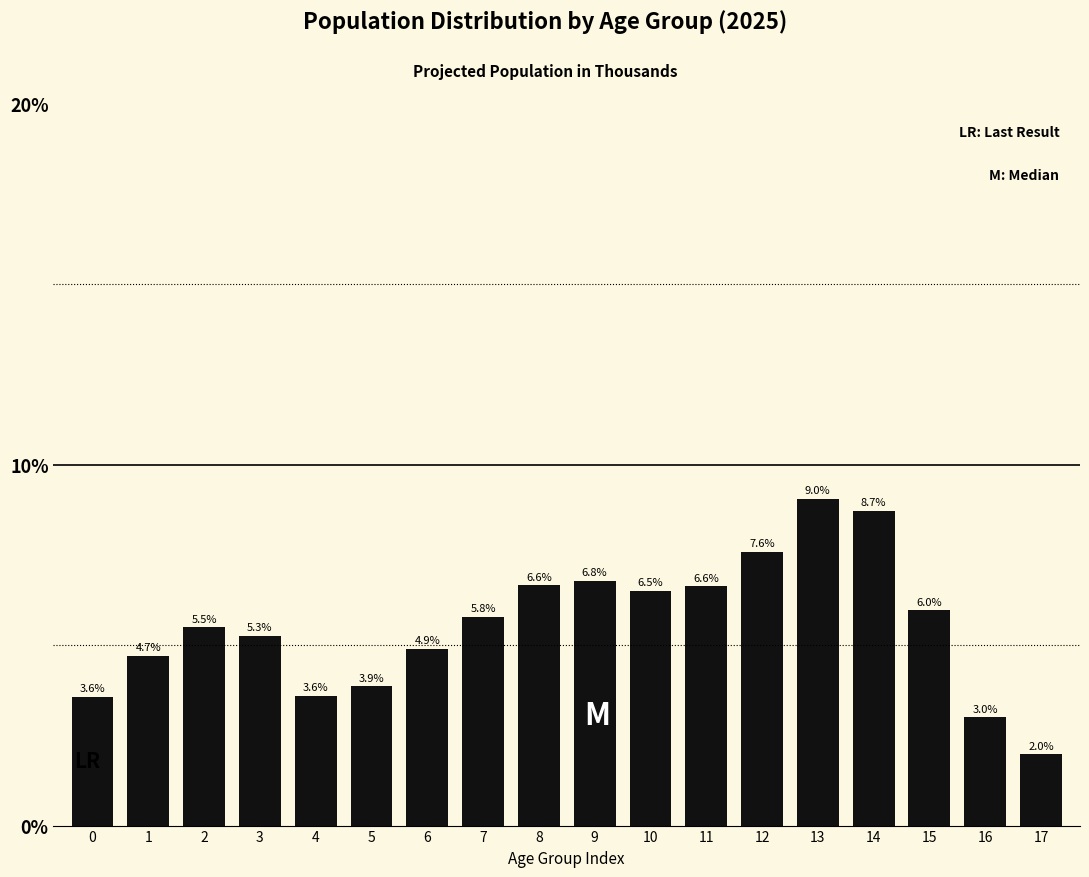

Reading left to right, list all the values displayed in this chart.

0=3.6	1=4.7	2=5.5	3=5.3	4=3.6	5=3.9	6=4.9	7=5.8	8=6.6	9=6.8	10=6.5	11=6.6	12=7.6	13=9.0	14=8.7	15=6.0	16=3.0	17=2.0